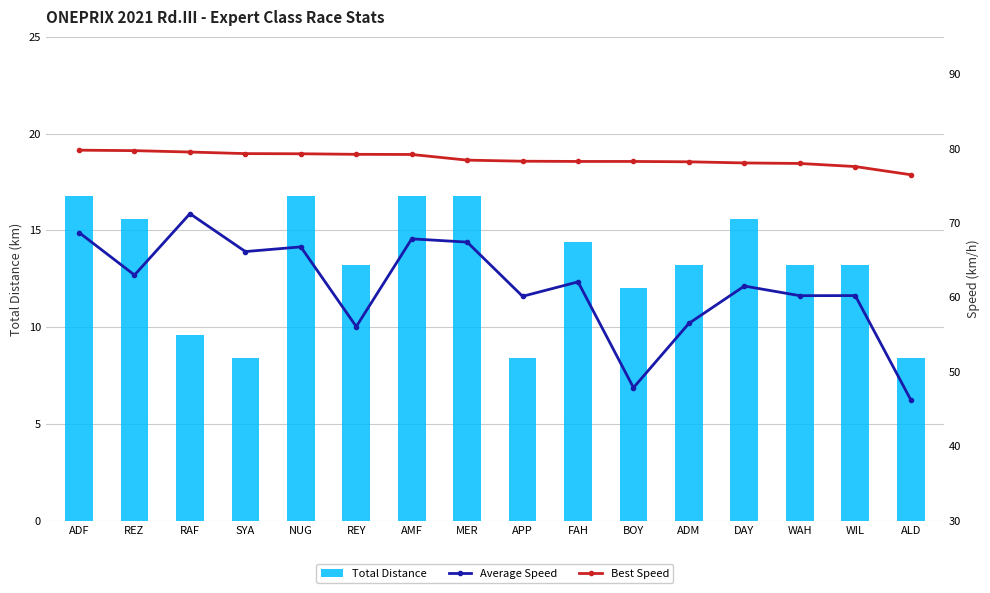

What is the maximum value for Total Distance?

16.8